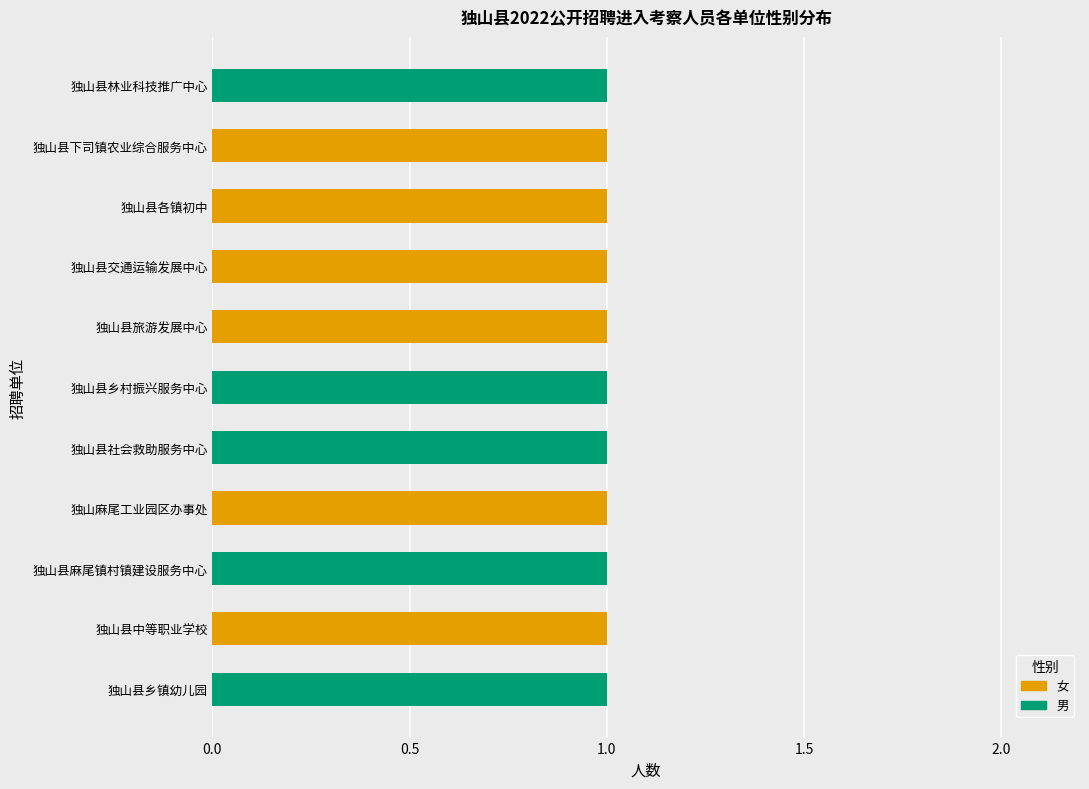

Is it true that 女 equals 0 at 独山县社会救助服务中心?

True